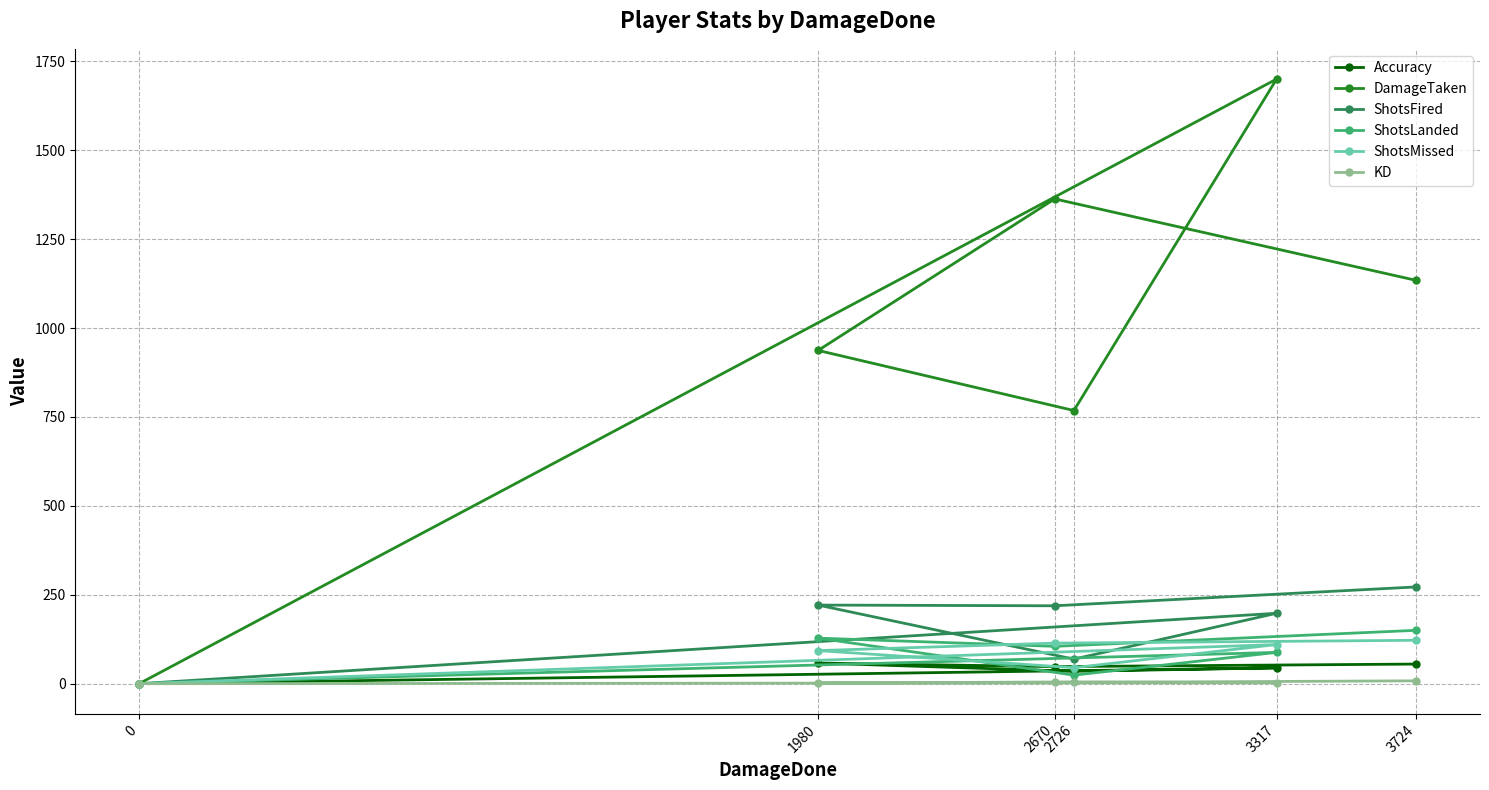

Does the chart display data point markers on the line(s)?

Yes